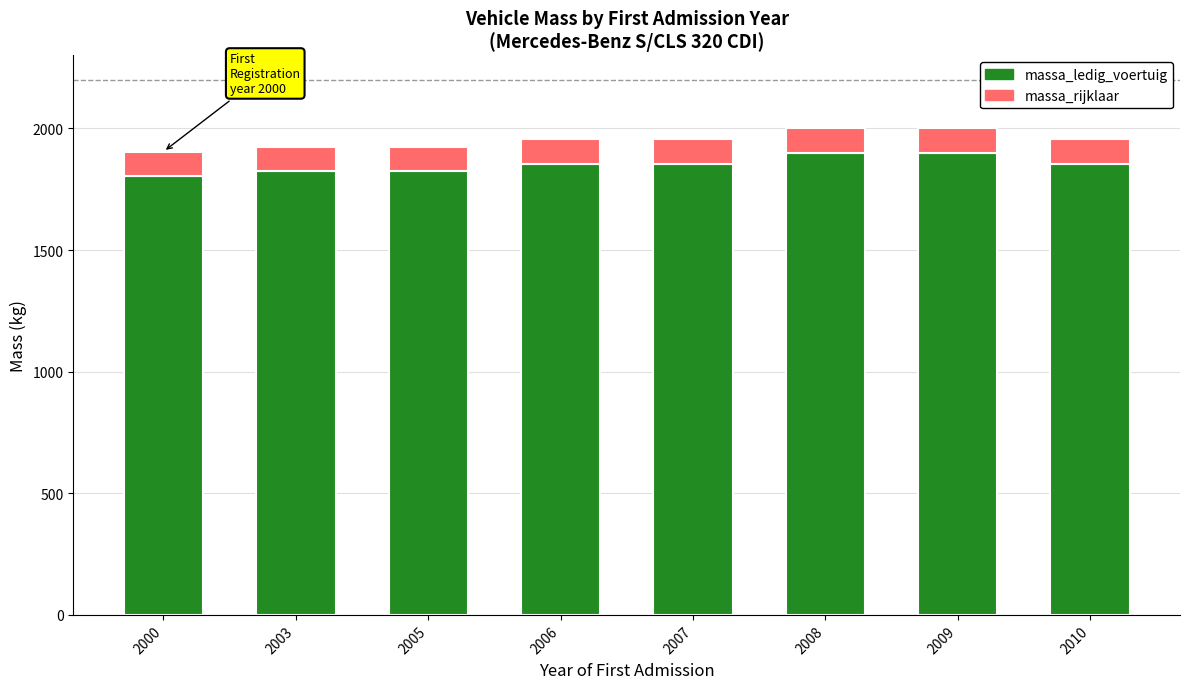

What is the total value across all series at 2003?

1925